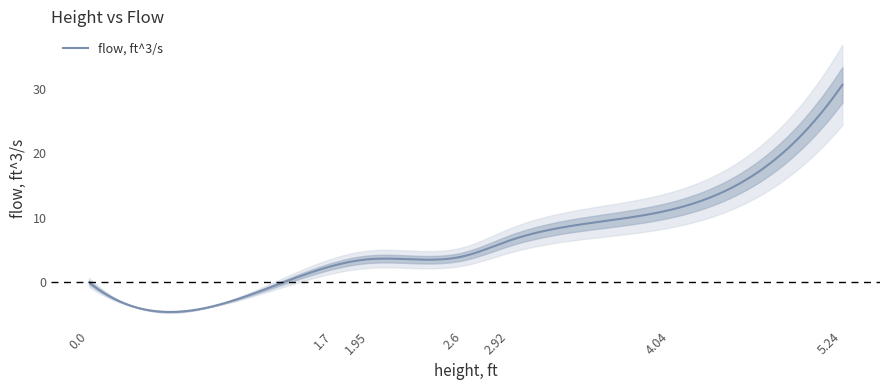

What is the label of the 3rd point from the right?

2.92